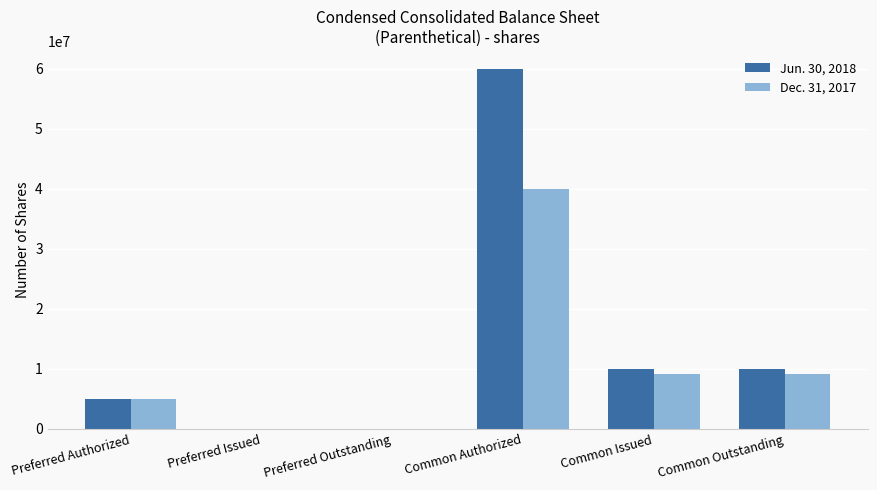

Between Preferred Outstanding and Common Outstanding, which series saw the biggest shift?

Jun. 30, 2018